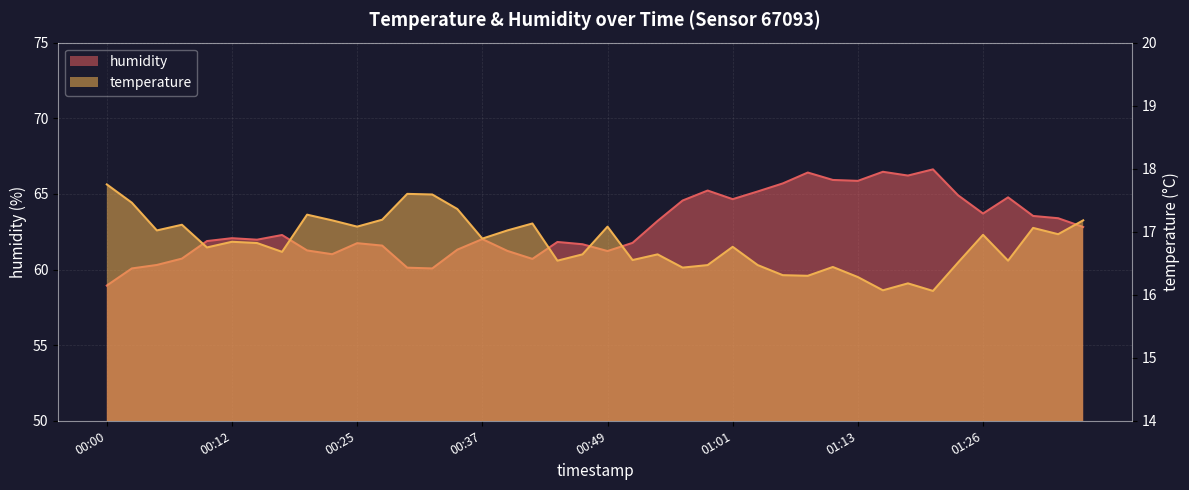

True or false: humidity and temperature intersect in this chart.

False